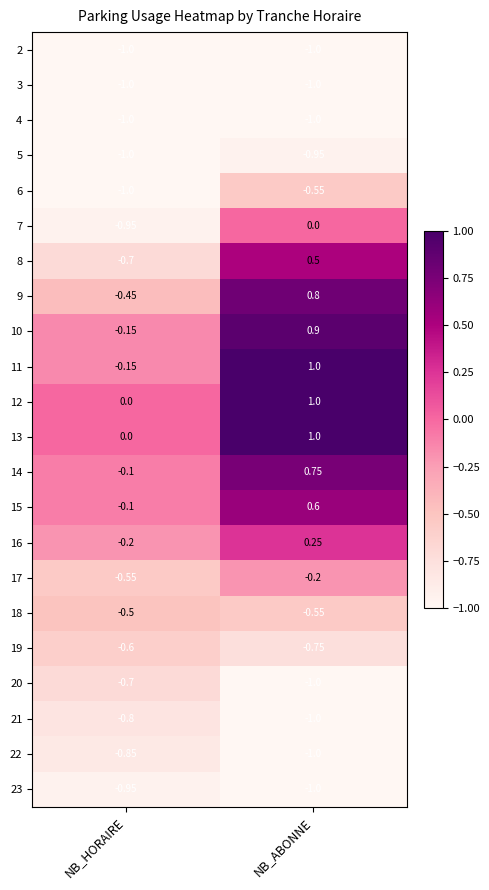

At which category is the sum across all series the highest?

NB_ABONNE